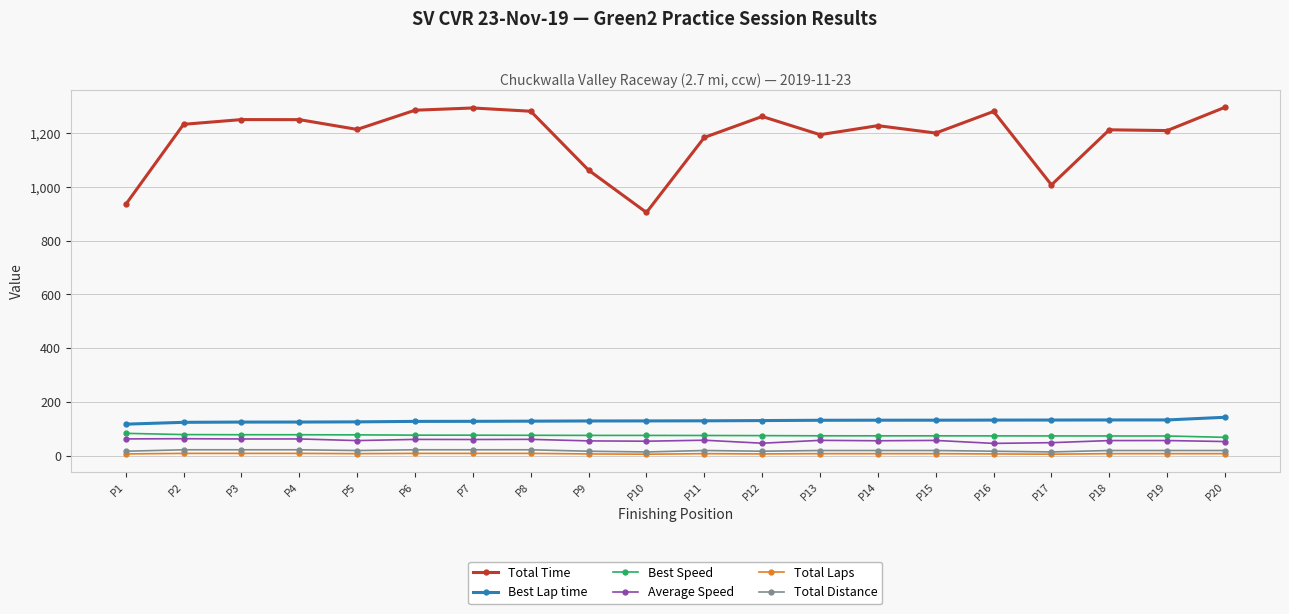

True or false: Total Laps has more than 0 interior local peaks.

True